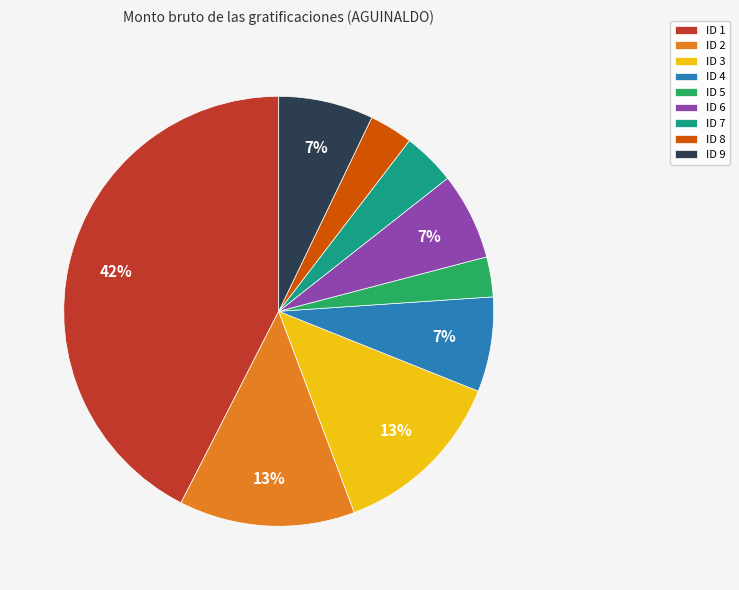

How many segments does this pie chart have?

9